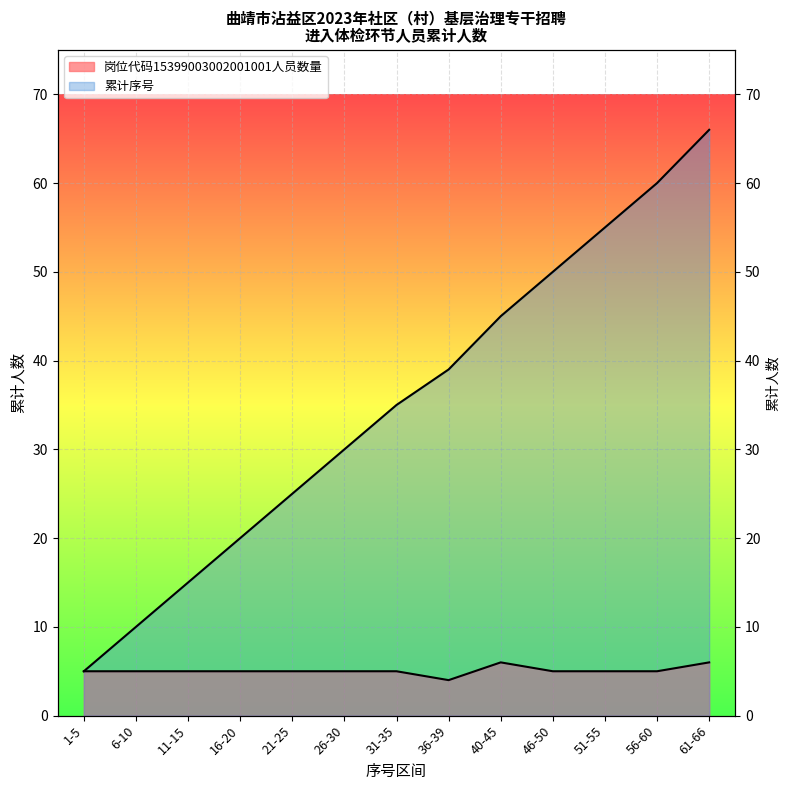

List the labels in order of value, largest first.

61-66, 56-60, 51-55, 46-50, 40-45, 36-39, 31-35, 26-30, 21-25, 16-20, 11-15, 6-10, 1-5